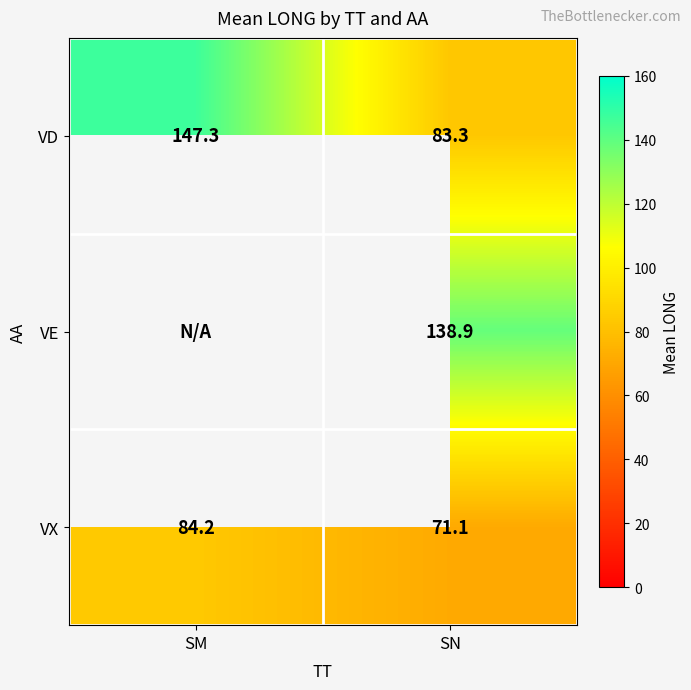

List the labels in order of VX value, smallest first.

SN, SM